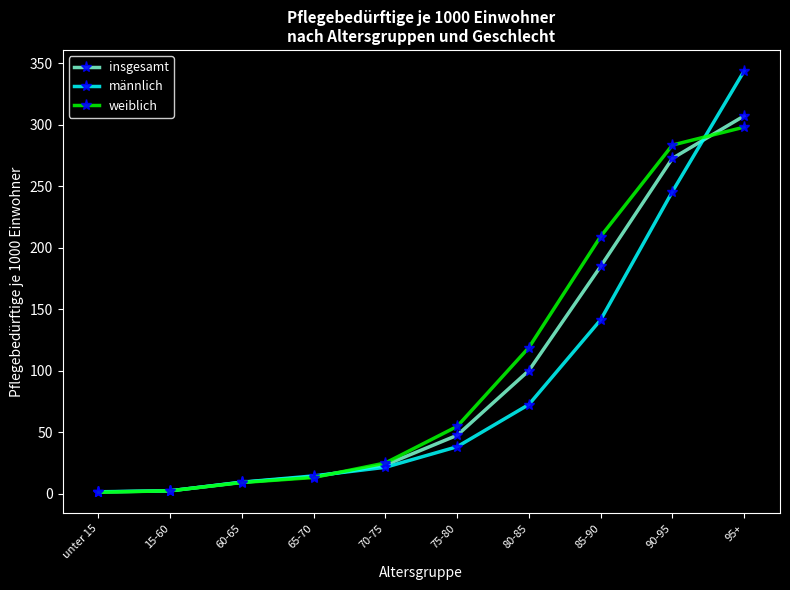

The weiblich series shows 1.3 at unter 15. True or false?

True